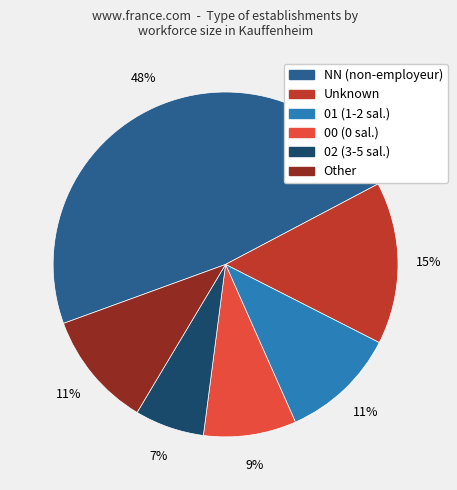

Combined, do NN (non-employeur) and 00 (0 sal.) account for over 50%?

Yes